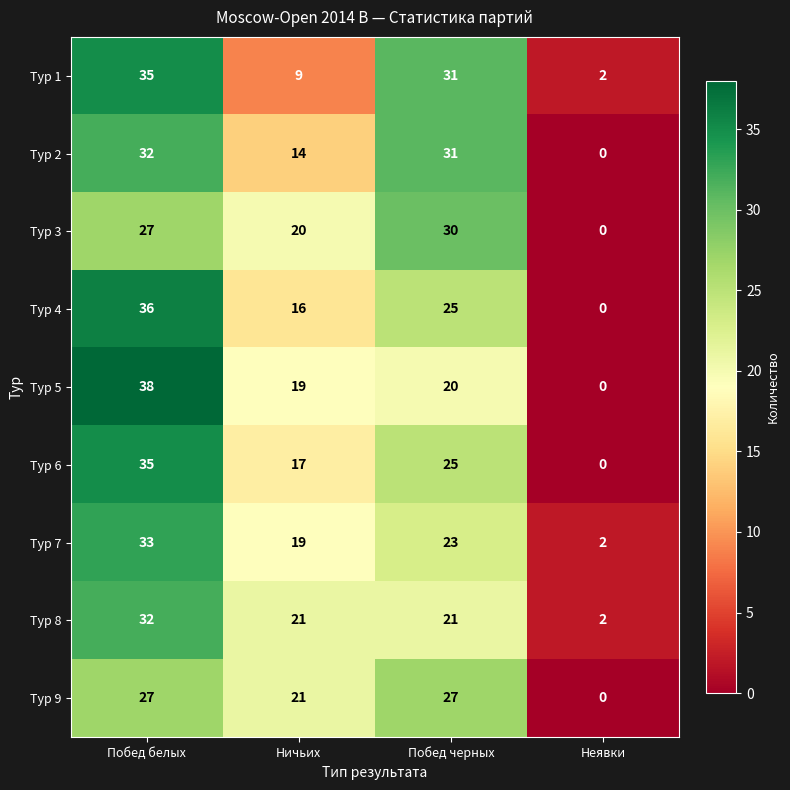

What is the average value of the Тур 3 series?

19